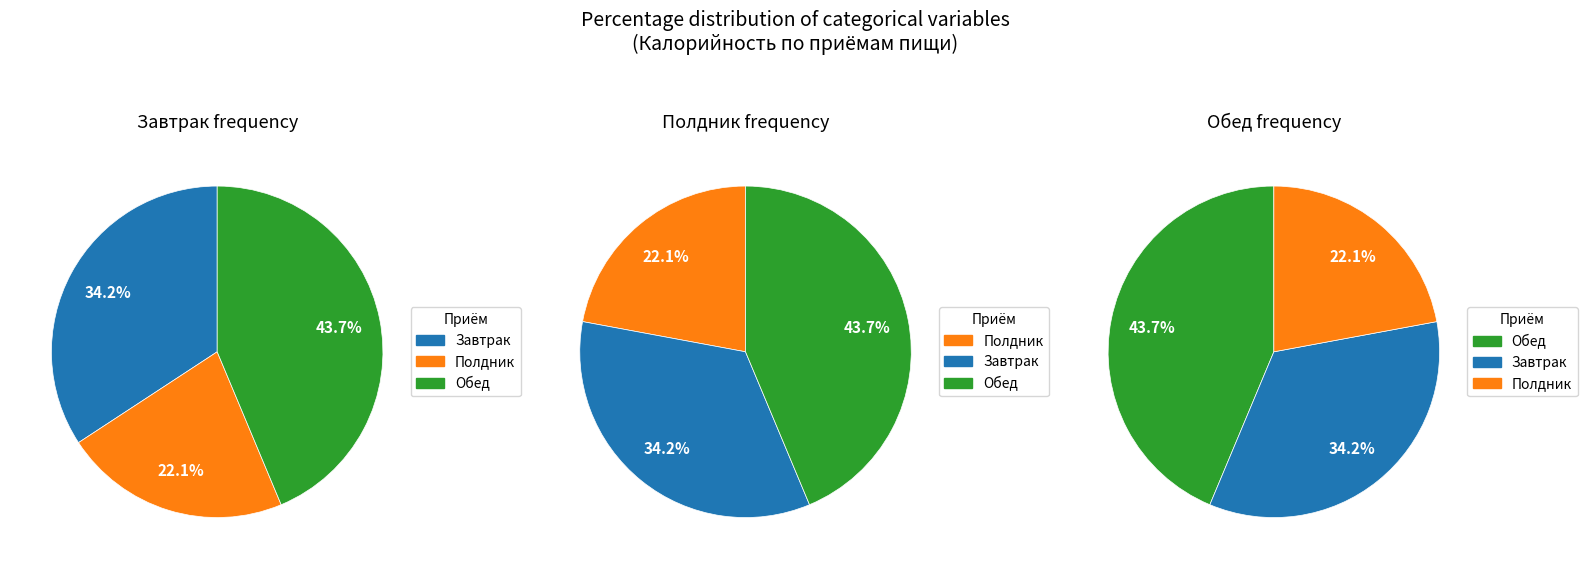

Which slice is the largest?

Обед